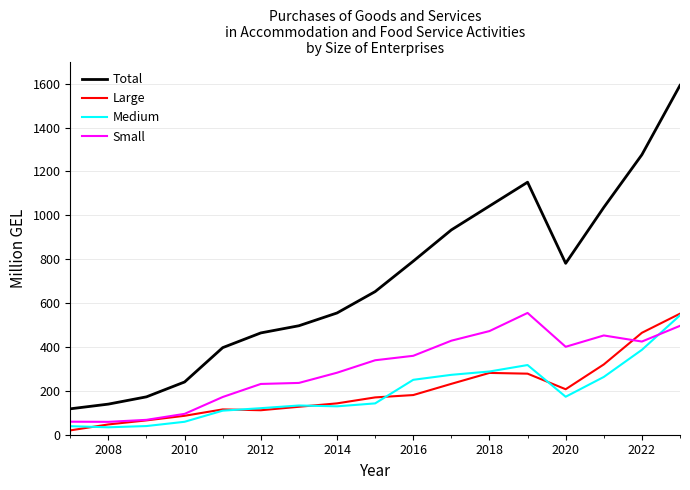

True or false: Large and Small intersect in this chart.

True